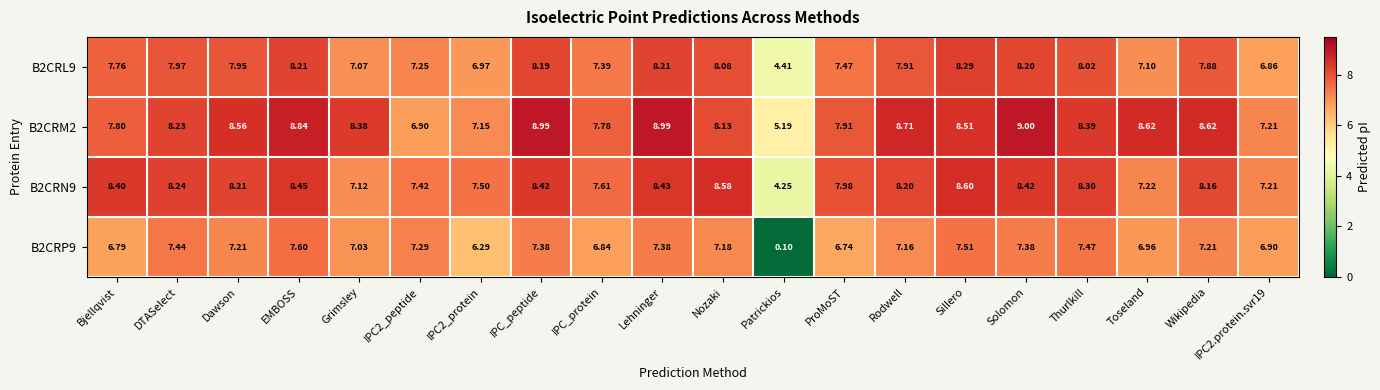

What is the smallest value displayed?

0.1